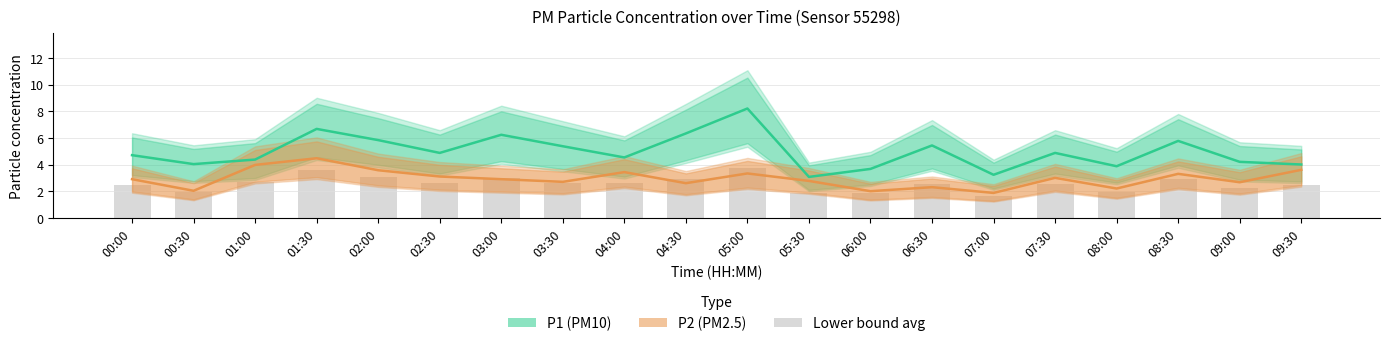

What position from the left is 08:30?

18